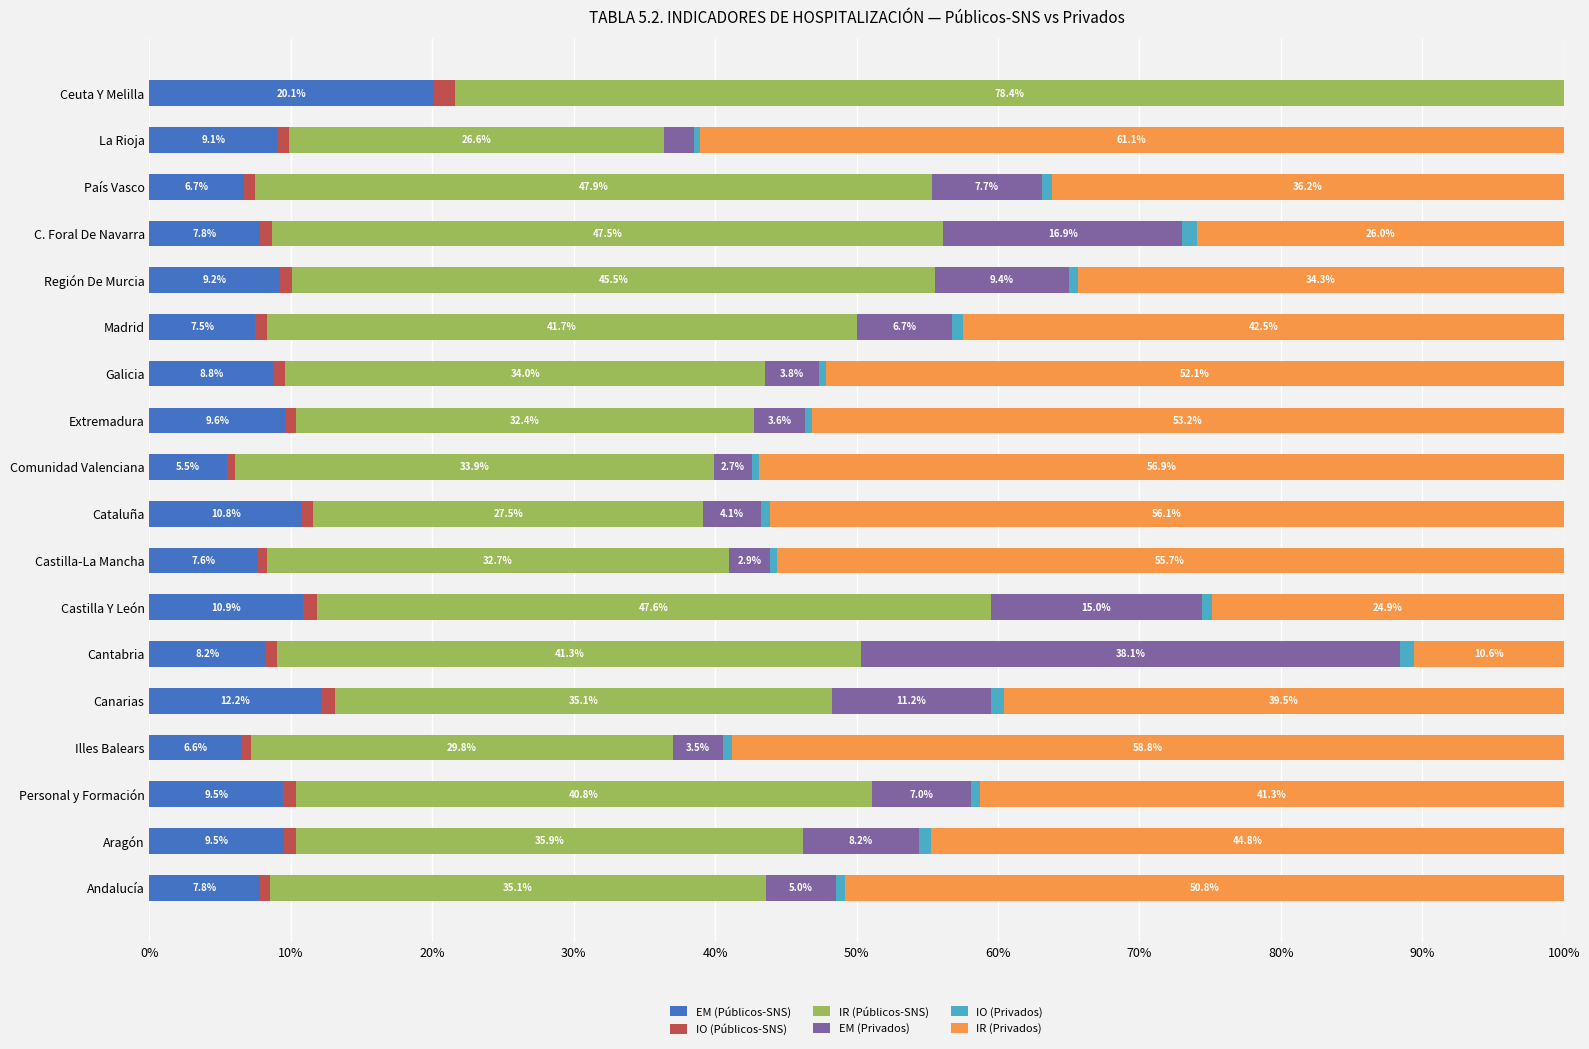

What is the maximum value for EM (Públicos-SNS)?

20.1